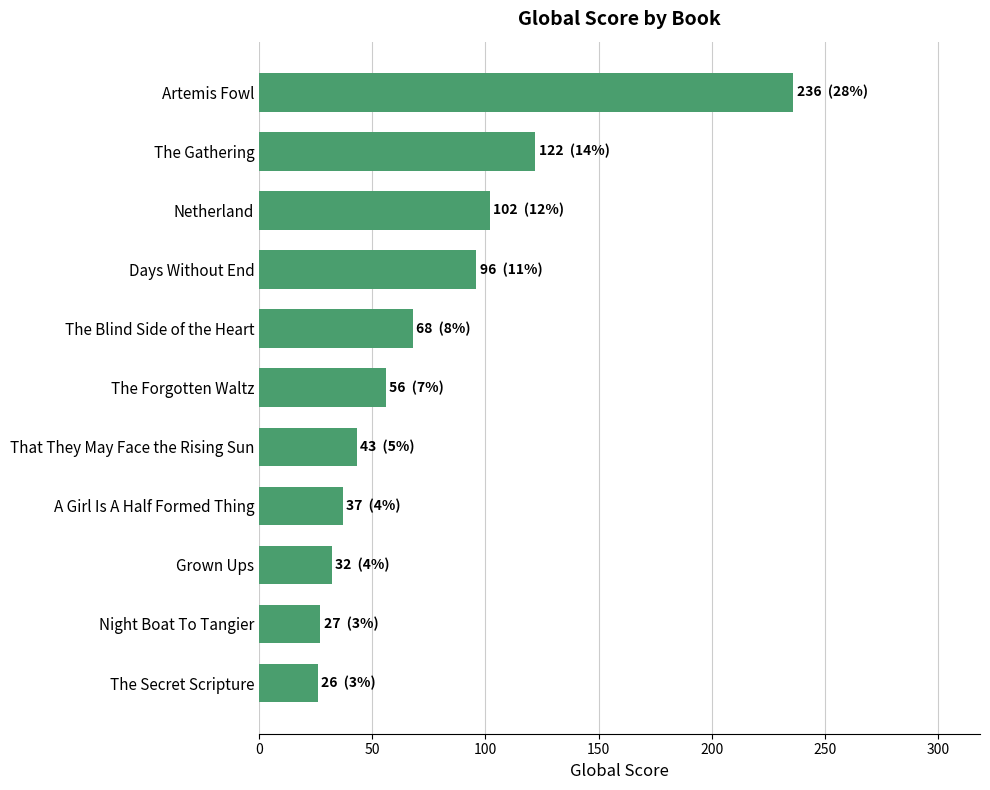

What is the change in value from Night Boat To Tangier to Artemis Fowl?

+209